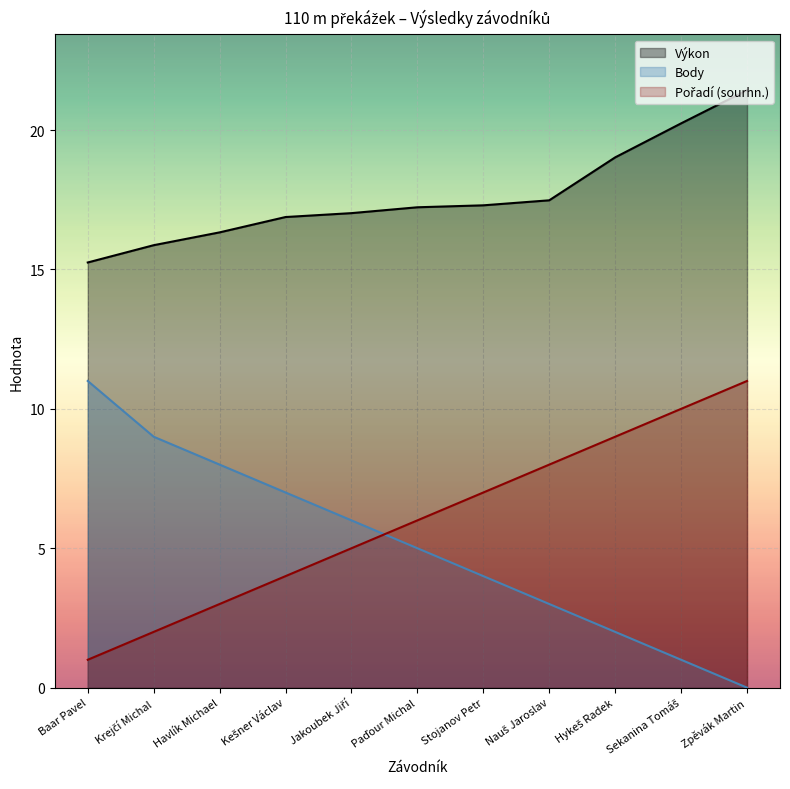

Rank the series at Jakoubek Jiří from lowest to highest value.

Pořadí (sourhn.), Body, Výkon